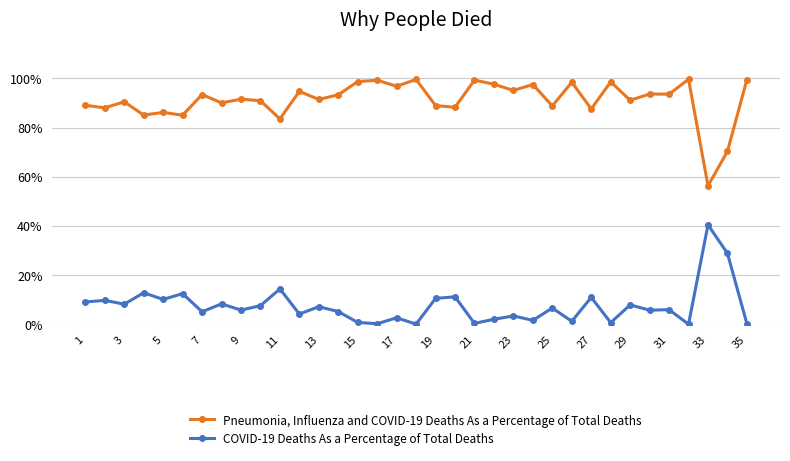

Which series has the largest total across all categories?

Pneumonia, Influenza and COVID-19 Deaths As a Percentage of Total Deaths